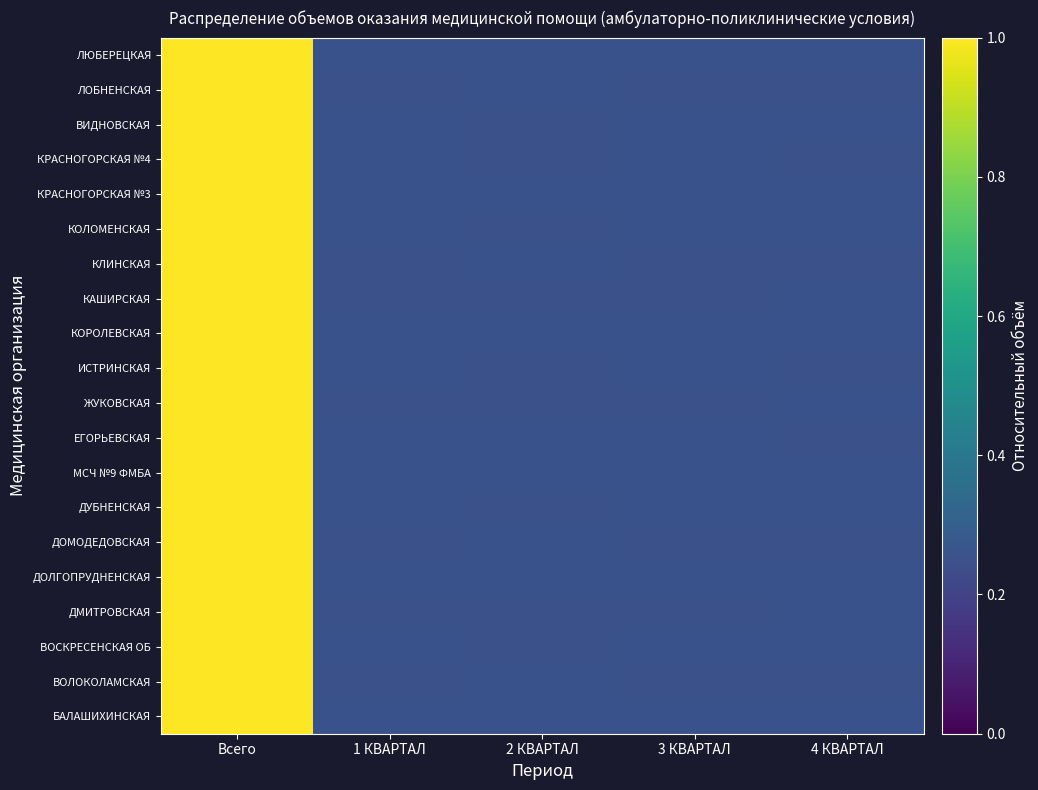

Reading left to right, extract all data points from this chart.

БАЛАШИХИНСКАЯ: Всего=1.0	1 КВАРТАЛ=0.2	2 КВАРТАЛ=0.2	3 КВАРТАЛ=0.2	4 КВАРТАЛ=0.2
ВОЛОКОЛАМСКАЯ: Всего=1.0	1 КВАРТАЛ=0.2	2 КВАРТАЛ=0.3	3 КВАРТАЛ=0.2	4 КВАРТАЛ=0.2
ВОСКРЕСЕНСКАЯ ОБ: Всего=1.0	1 КВАРТАЛ=0.3	2 КВАРТАЛ=0.2	3 КВАРТАЛ=0.3	4 КВАРТАЛ=0.3
ДМИТРОВСКАЯ: Всего=1.0	1 КВАРТАЛ=0.2	2 КВАРТАЛ=0.2	3 КВАРТАЛ=0.2	4 КВАРТАЛ=0.3
ДОЛГОПРУДНЕНСКАЯ: Всего=1.0	1 КВАРТАЛ=0.2	2 КВАРТАЛ=0.2	3 КВАРТАЛ=0.2	4 КВАРТАЛ=0.2
ДОМОДЕДОВСКАЯ: Всего=1.0	1 КВАРТАЛ=0.2	2 КВАРТАЛ=0.3	3 КВАРТАЛ=0.2	4 КВАРТАЛ=0.2
ДУБНЕНСКАЯ: Всего=1.0	1 КВАРТАЛ=0.3	2 КВАРТАЛ=0.2	3 КВАРТАЛ=0.3	4 КВАРТАЛ=0.3
МСЧ №9 ФМБА: Всего=1.0	1 КВАРТАЛ=0.2	2 КВАРТАЛ=0.2	3 КВАРТАЛ=0.2	4 КВАРТАЛ=0.2
ЕГОРЬЕВСКАЯ: Всего=1.0	1 КВАРТАЛ=0.3	2 КВАРТАЛ=0.3	3 КВАРТАЛ=0.3	4 КВАРТАЛ=0.2
ЖУКОВСКАЯ: Всего=1.0	1 КВАРТАЛ=0.2	2 КВАРТАЛ=0.2	3 КВАРТАЛ=0.2	4 КВАРТАЛ=0.3
ИСТРИНСКАЯ: Всего=1.0	1 КВАРТАЛ=0.3	2 КВАРТАЛ=0.2	3 КВАРТАЛ=0.3	4 КВАРТАЛ=0.2
КОРОЛЕВСКАЯ: Всего=1.0	1 КВАРТАЛ=0.2	2 КВАРТАЛ=0.2	3 КВАРТАЛ=0.2	4 КВАРТАЛ=0.2
КАШИРСКАЯ: Всего=1.0	1 КВАРТАЛ=0.2	2 КВАРТАЛ=0.2	3 КВАРТАЛ=0.2	4 КВАРТАЛ=0.3
КЛИНСКАЯ: Всего=1.0	1 КВАРТАЛ=0.2	2 КВАРТАЛ=0.3	3 КВАРТАЛ=0.2	4 КВАРТАЛ=0.2
КОЛОМЕНСКАЯ: Всего=1.0	1 КВАРТАЛ=0.3	2 КВАРТАЛ=0.2	3 КВАРТАЛ=0.3	4 КВАРТАЛ=0.3
КРАСНОГОРСКАЯ №3: Всего=1.0	1 КВАРТАЛ=0.2	2 КВАРТАЛ=0.2	3 КВАРТАЛ=0.2	4 КВАРТАЛ=0.2
КРАСНОГОРСКАЯ №4: Всего=1.0	1 КВАРТАЛ=0.3	2 КВАРТАЛ=0.2	3 КВАРТАЛ=0.3	4 КВАРТАЛ=0.2
ВИДНОВСКАЯ: Всего=1.0	1 КВАРТАЛ=0.3	2 КВАРТАЛ=0.2	3 КВАРТАЛ=0.3	4 КВАРТАЛ=0.3
ЛОБНЕНСКАЯ: Всего=1.0	1 КВАРТАЛ=0.2	2 КВАРТАЛ=0.3	3 КВАРТАЛ=0.2	4 КВАРТАЛ=0.2
ЛЮБЕРЕЦКАЯ: Всего=1.0	1 КВАРТАЛ=0.2	2 КВАРТАЛ=0.2	3 КВАРТАЛ=0.2	4 КВАРТАЛ=0.2